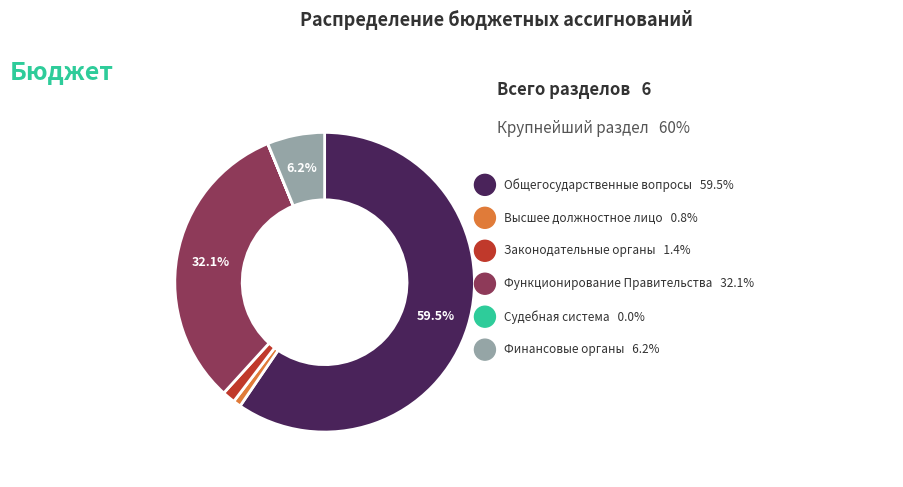

Do ОБЩЕГОСУДАРСТВЕННЫЕ ВОПРОСЫ and Функционирование Правительства together represent more than half of the pie?

Yes